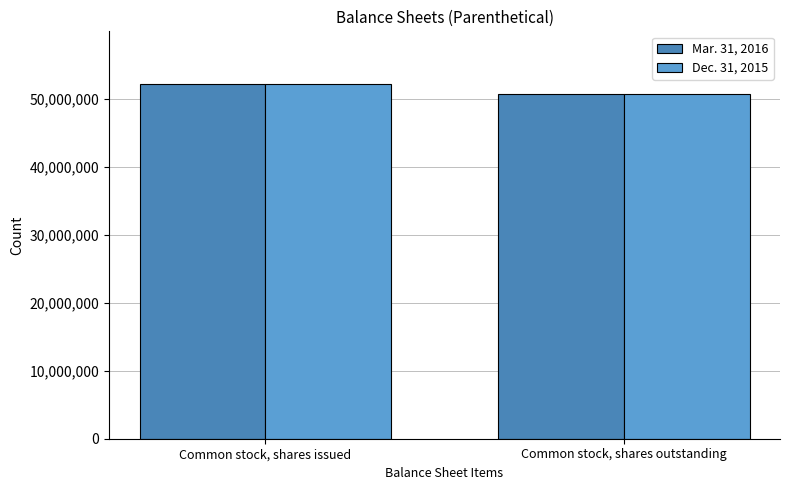

What is the total value across all series at Common stock, shares outstanding?

101605206